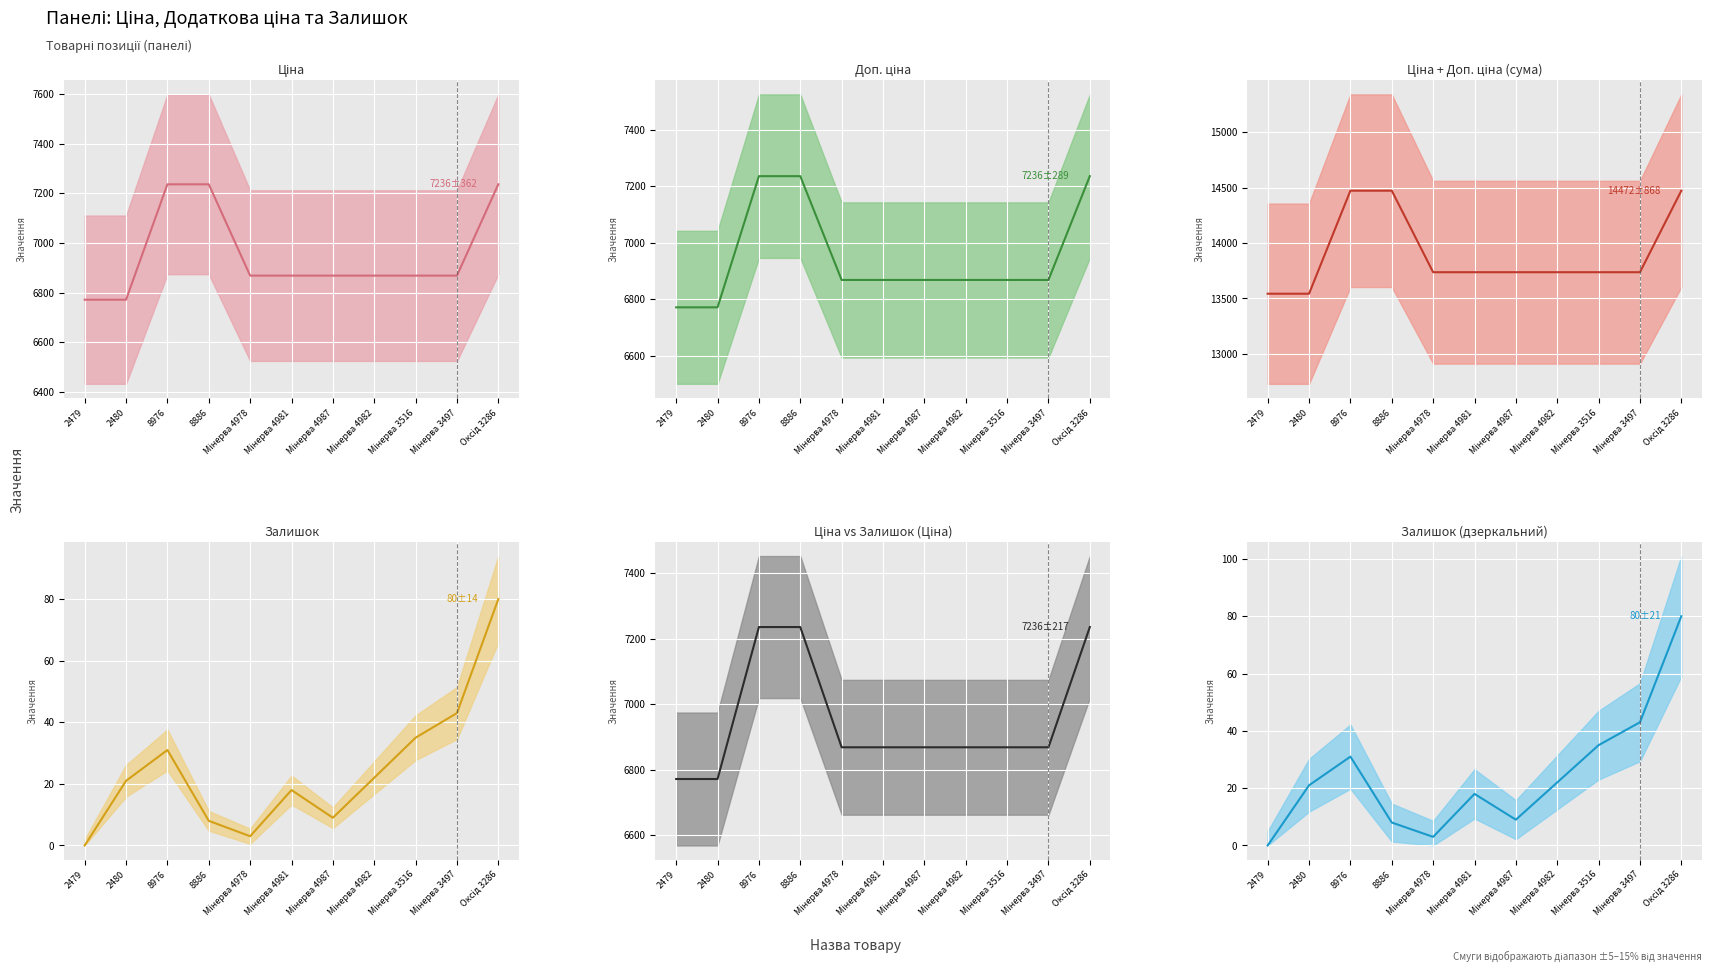

Between 2479 and Мінерва 4981, which is larger?

Мінерва 4981